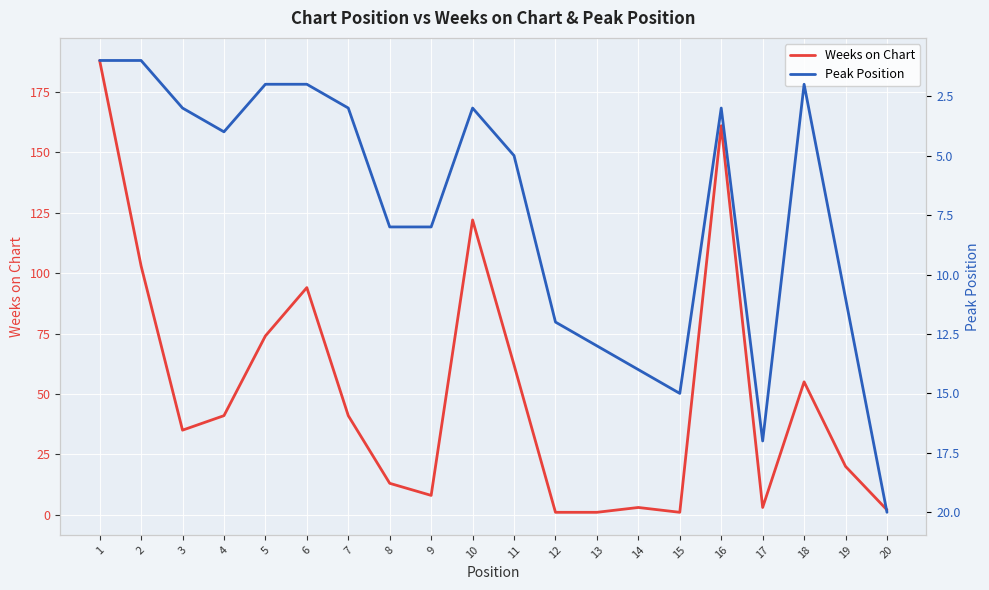

What is the difference between the maximum and second lowest values in the Weeks on Chart series?

187